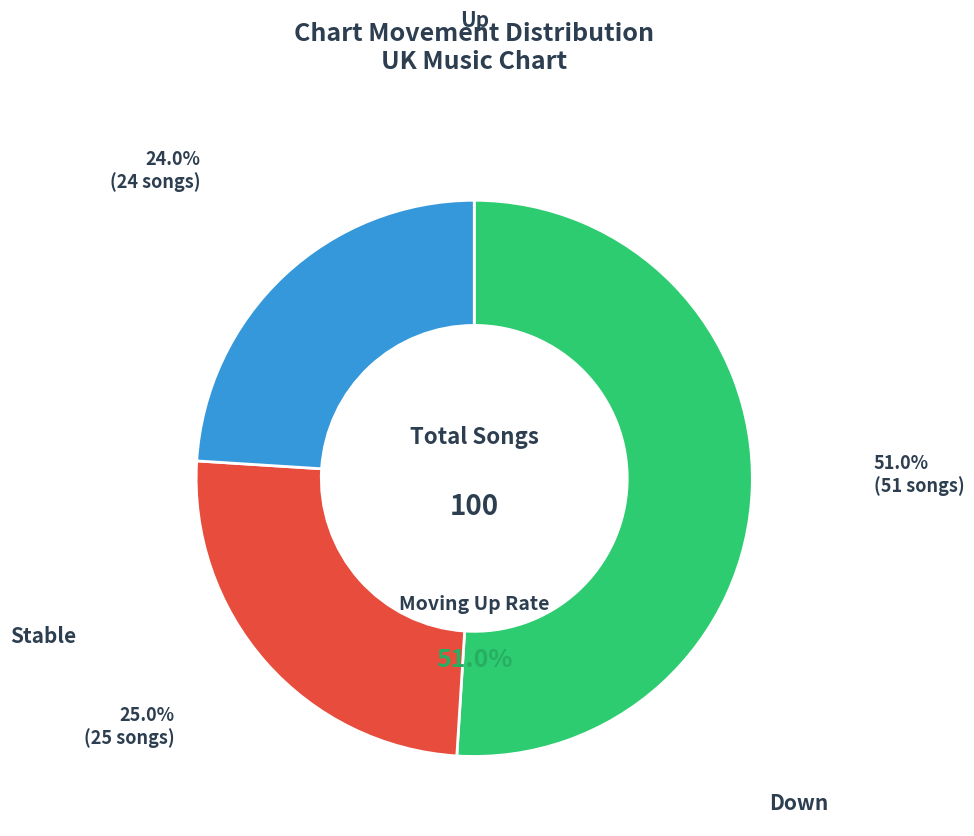

What is the change in value from up to -?

-27